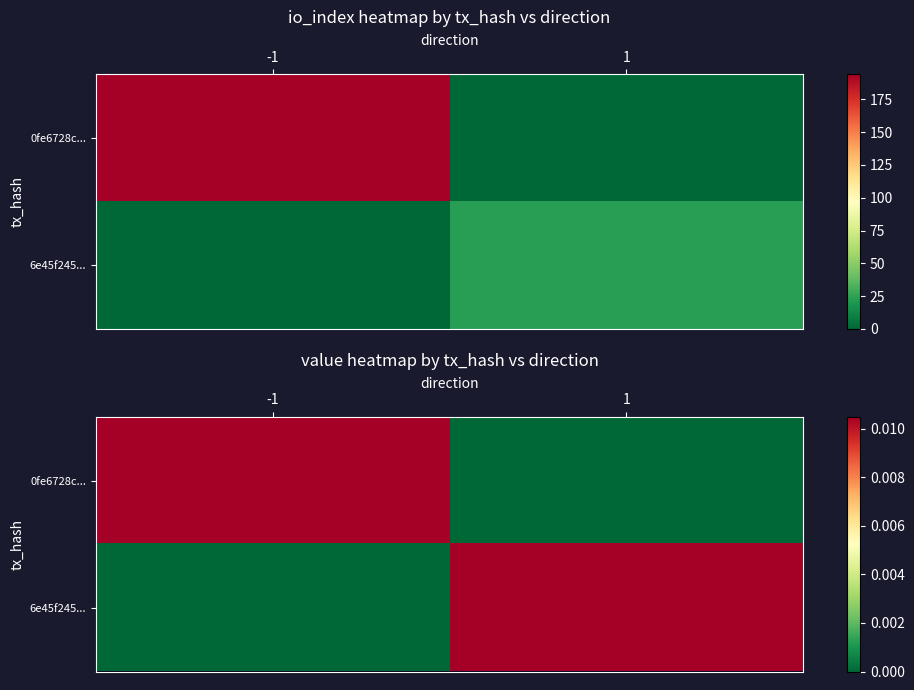

Which series has the largest range (max minus min)?

0fe6728c...